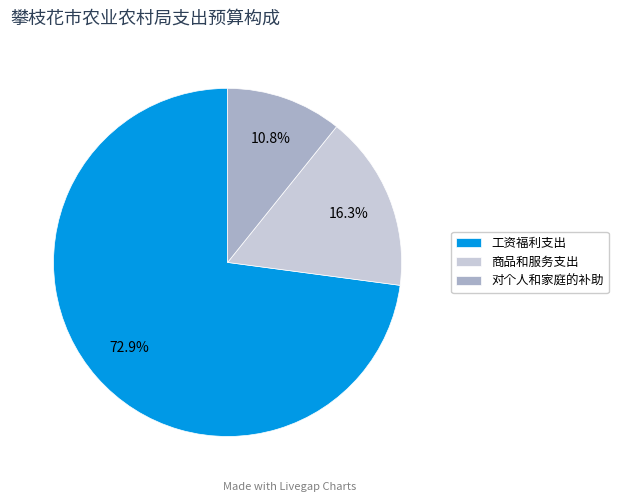

What portion of the pie excludes 工资福利支出?

27.1%